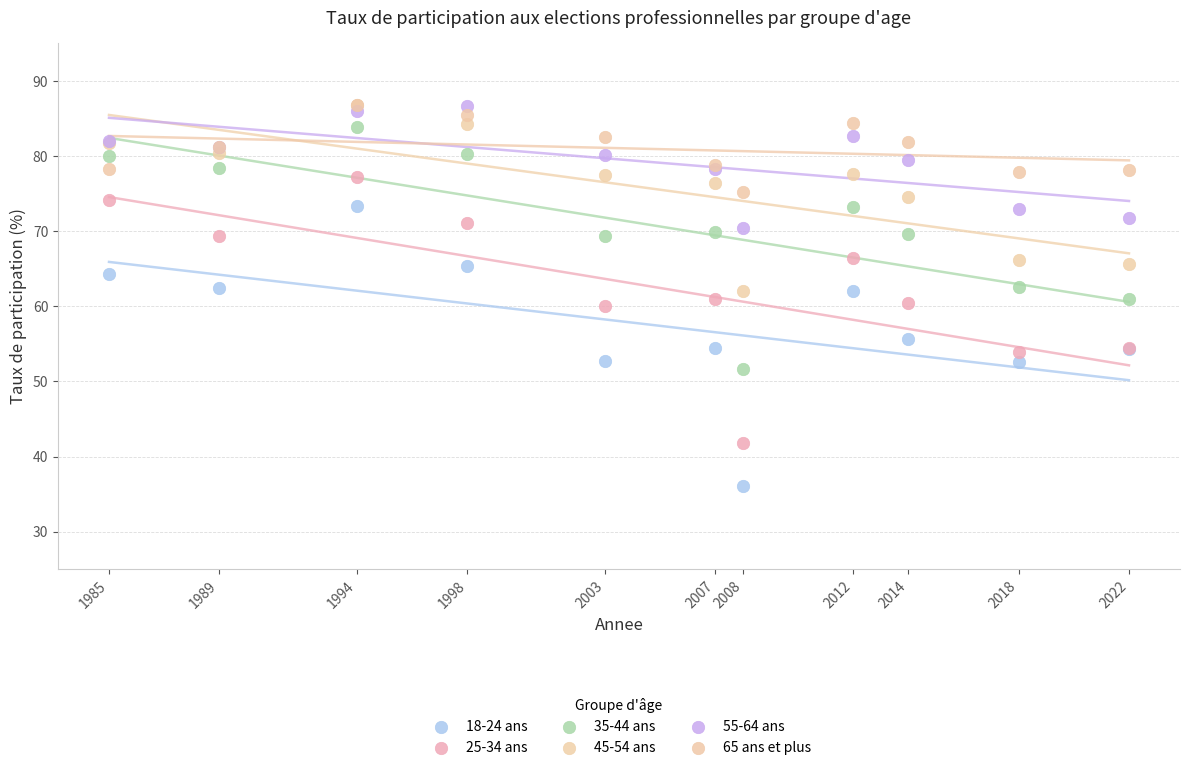

What are all the series names shown in the legend?

18-24 ans, 25-34 ans, 35-44 ans, 45-54 ans, 55-64 ans, 65 ans et plus